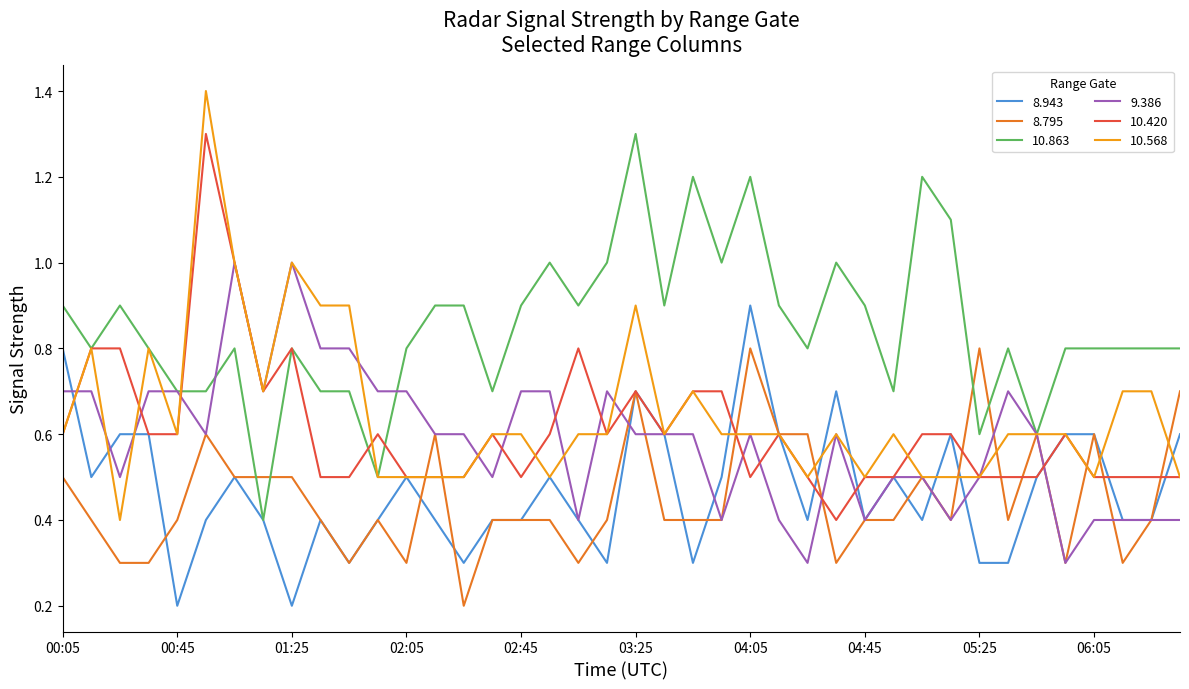

What is the lowest value of the 10.420 series?

0.4